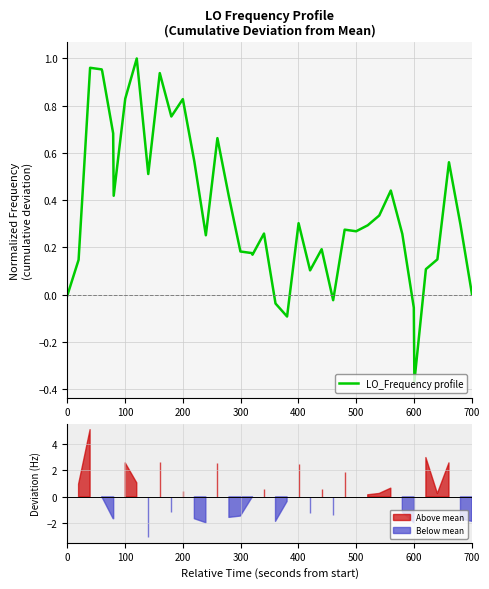

How many interior local valleys (lower than both neighbors) does the data have?

10